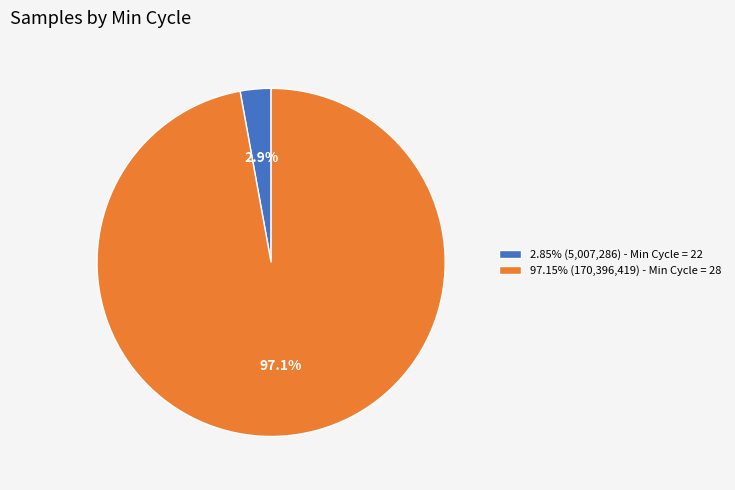

Count the number of slices in the pie.

2